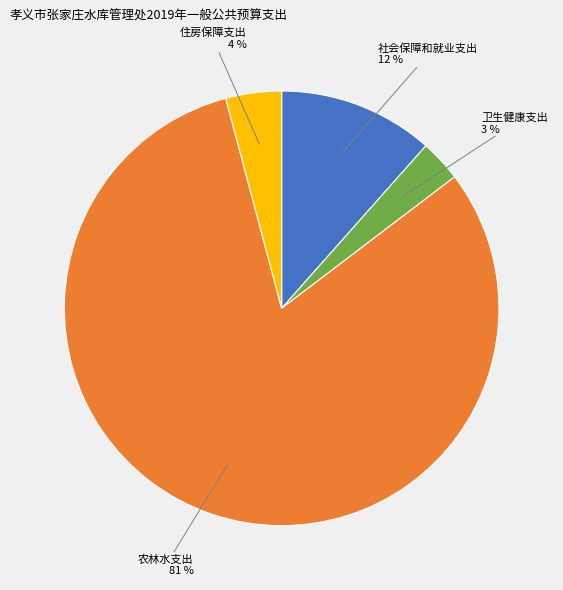

To the nearest percent, what is the difference between the largest and smallest slice percentages?

78%